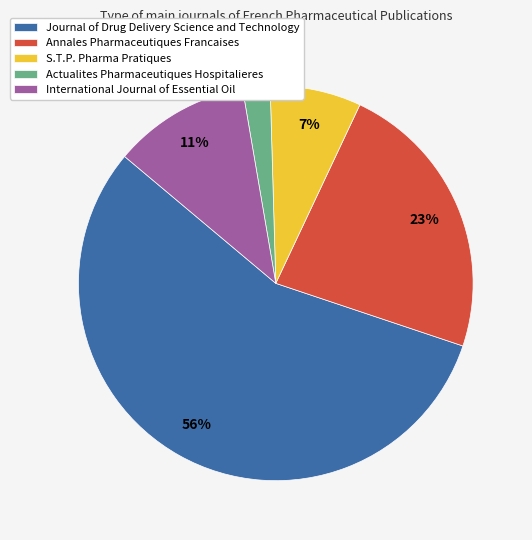

What is the smallest slice in the pie chart?

Actualites Pharmaceutiques Hospitalieres